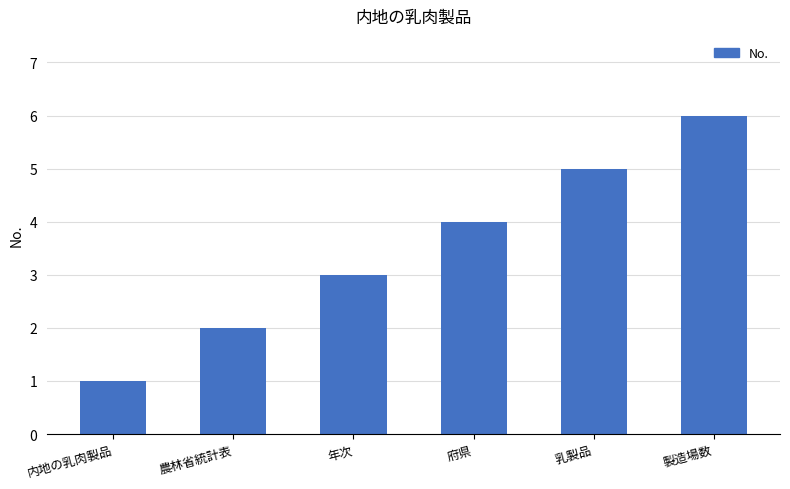

Reading right to left, transcribe all the data shown in this chart.

6	5	4	3	2	1